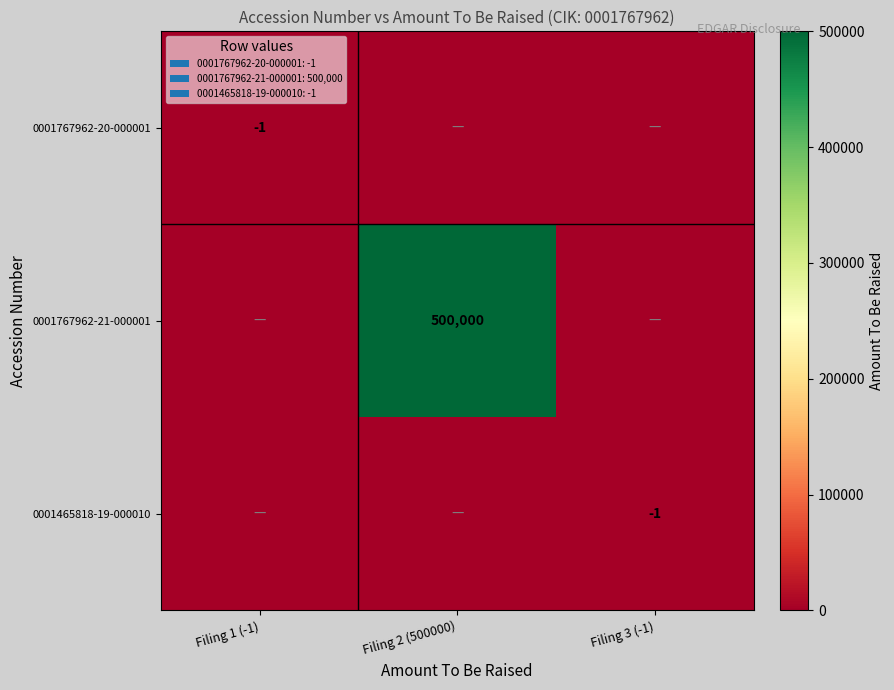

The value of 0001767962-20-000001 at Filing 1 (-1) is -1. True or false?

True